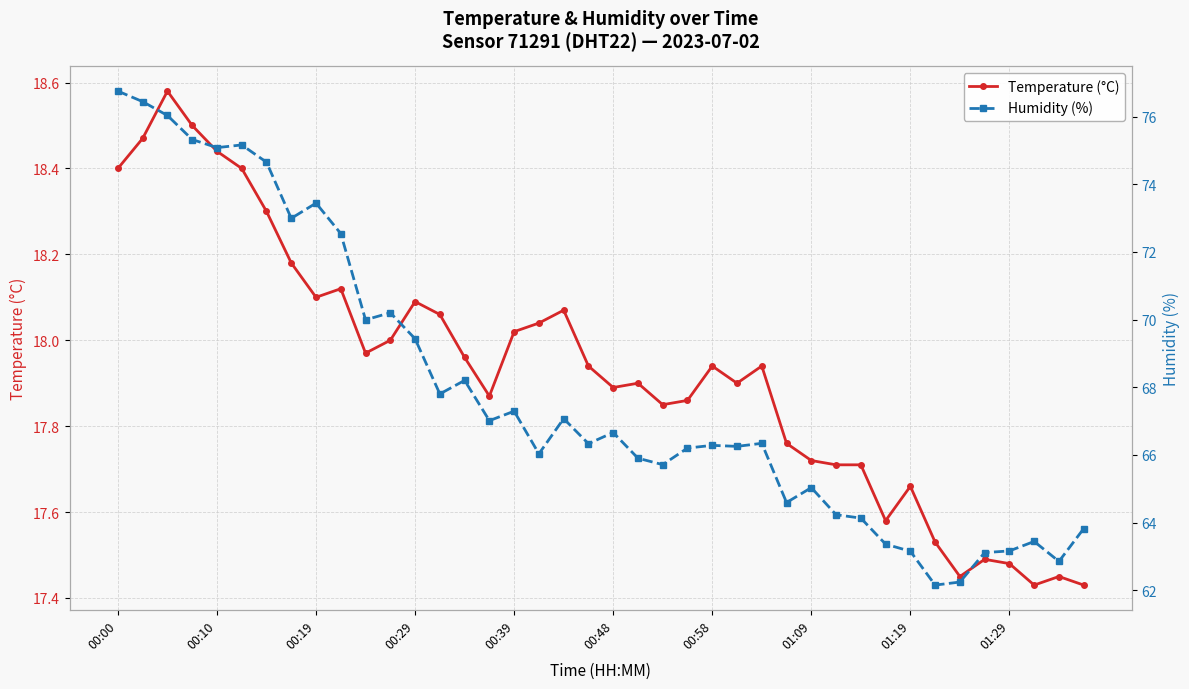

True or false: Humidity (%) and Temperature (°C) intersect in this chart.

False